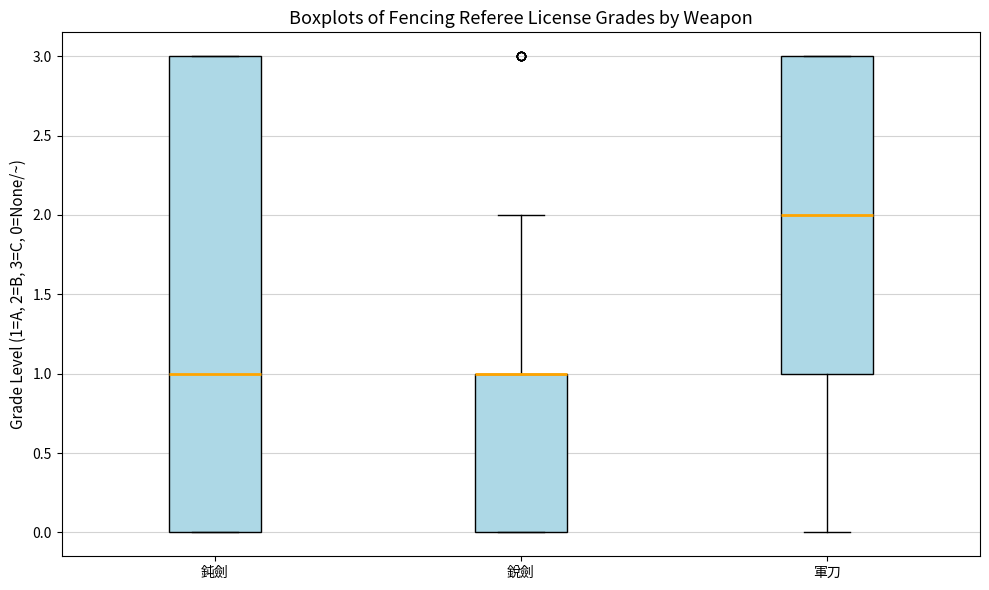

Reading left to right, read every box against the y-axis: the position of its median line, the range the box covers, and the ends of its whiskers. The values are not printed on the chart, so give them approximately, as read against the axis.

鈍劍: median 1, box 0 to 3, whiskers 0 to 3
銳劍: median 1 (drawn on the box's upper edge), box 0 to 1, whiskers 0 to 2
軍刀: median 2, box 1 to 3, whiskers 0 to 3